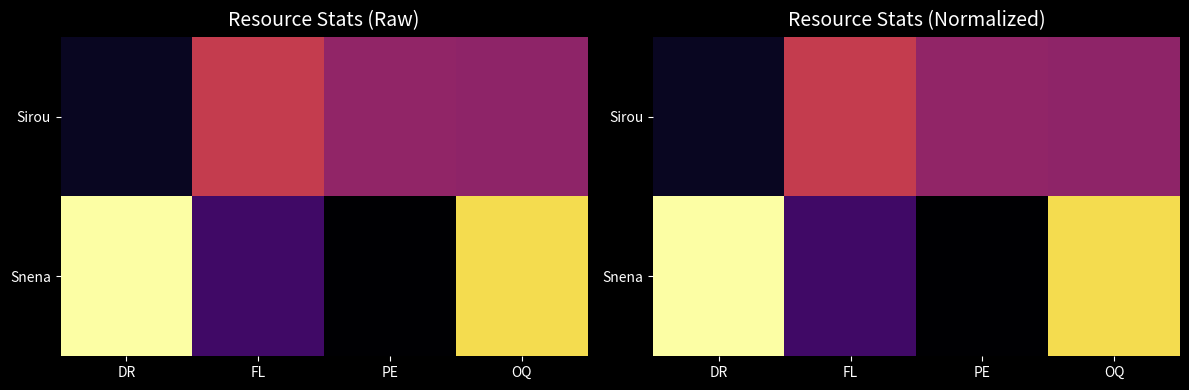

Read the Snena value at DR.

1.0